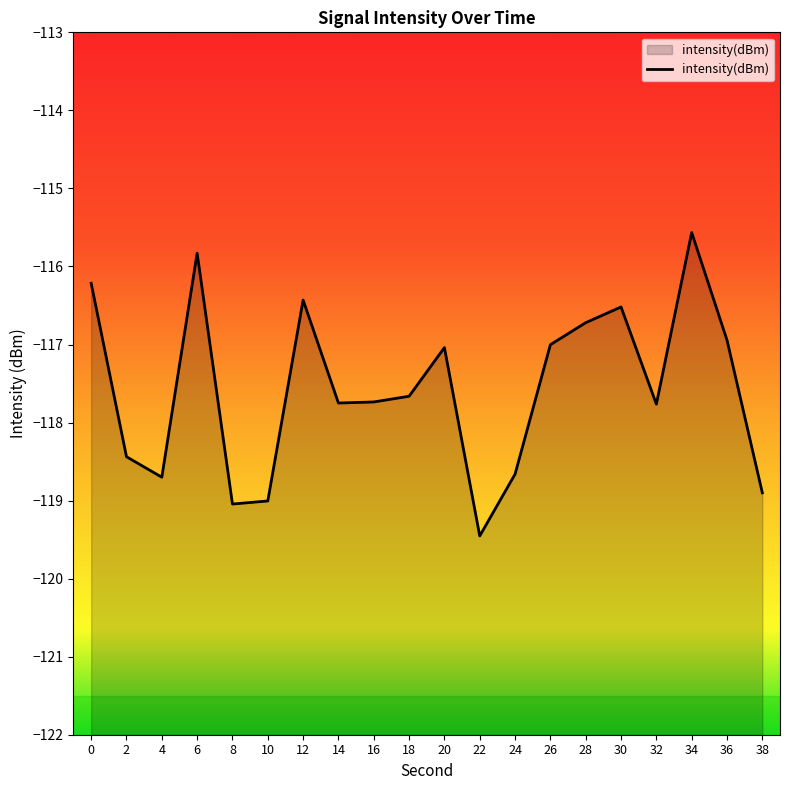

At which label is the value closest to -117?

26